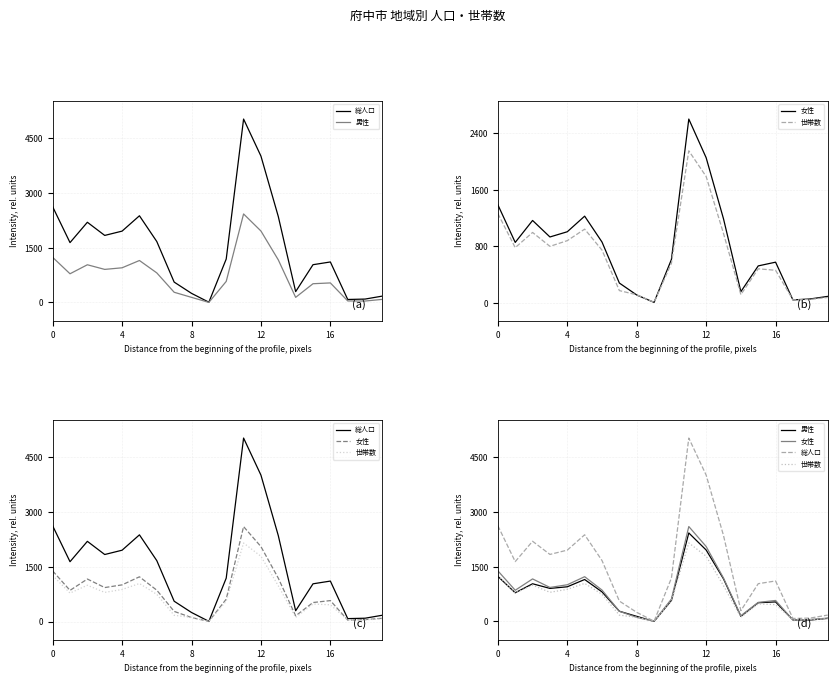

At which category is the sum across all series the highest?

11